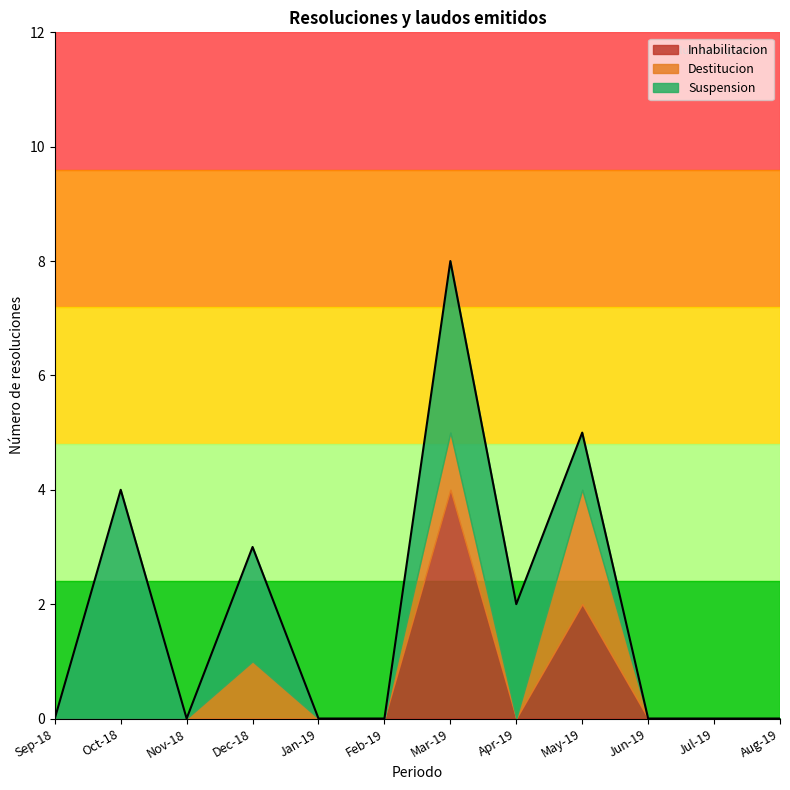

True or false: Suspension and Inhabilitacion intersect in this chart.

False